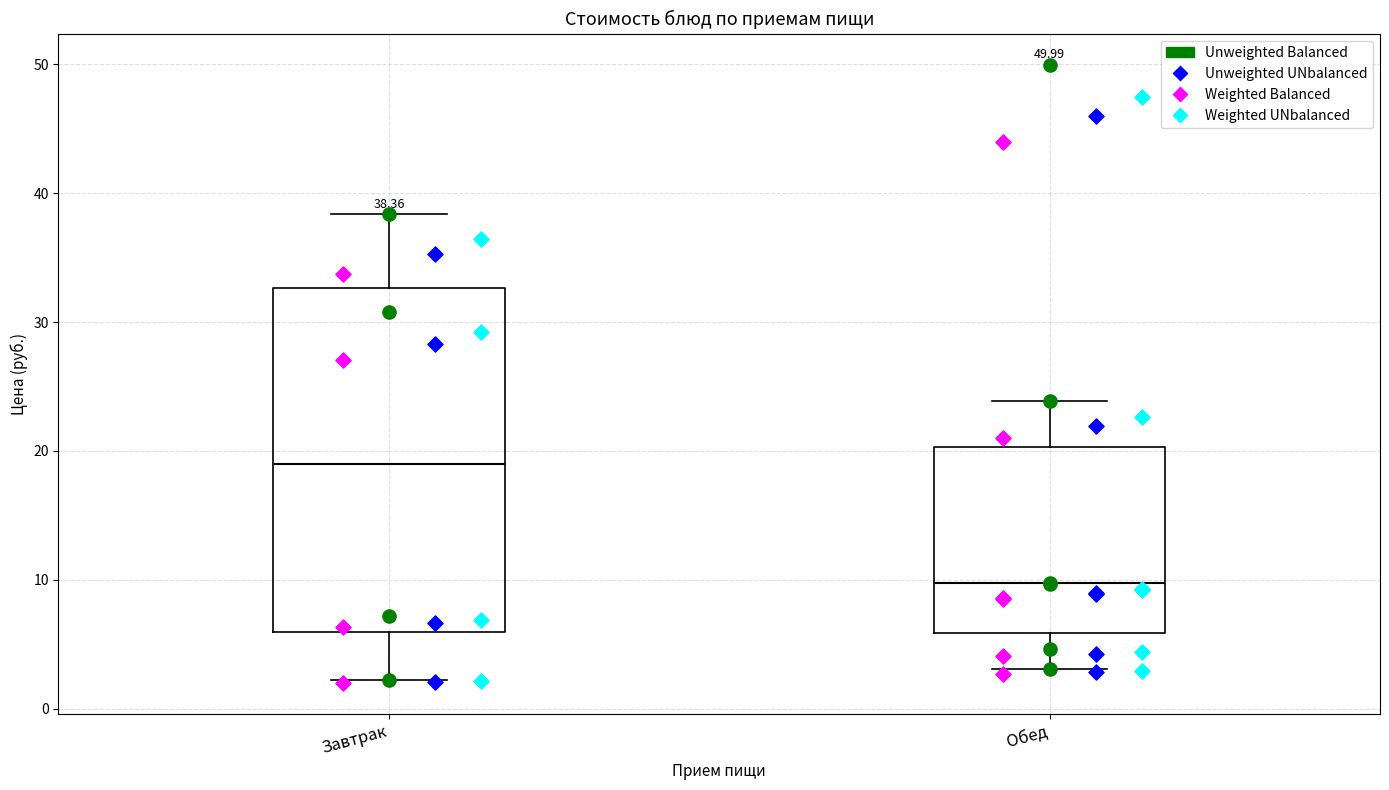

Which box is the tallest, from its lower edge to its upper edge?

Завтрак